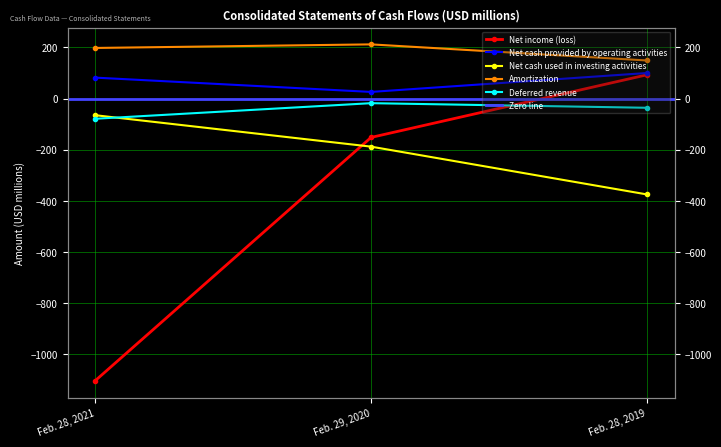

What is the minimum value for Amortization?

149